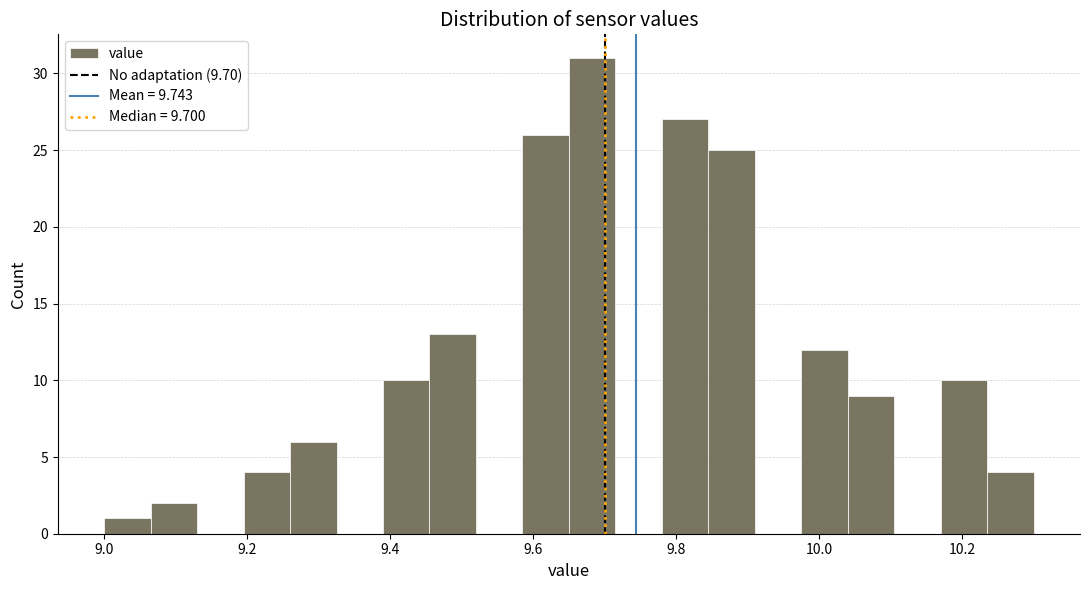

Read against the x-axis, roughly where is the centre of the tallest bar?

9.68